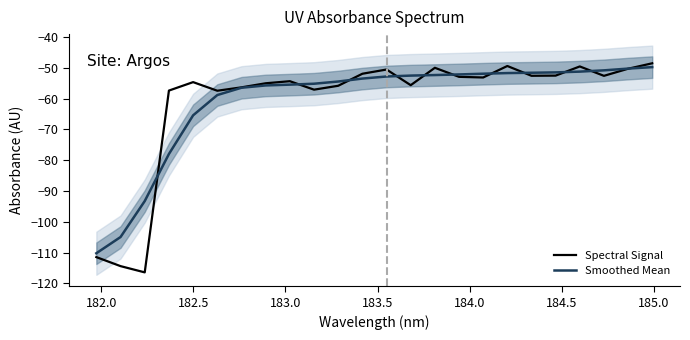

What is the highest value of the Spectral Signal series?

-48.5